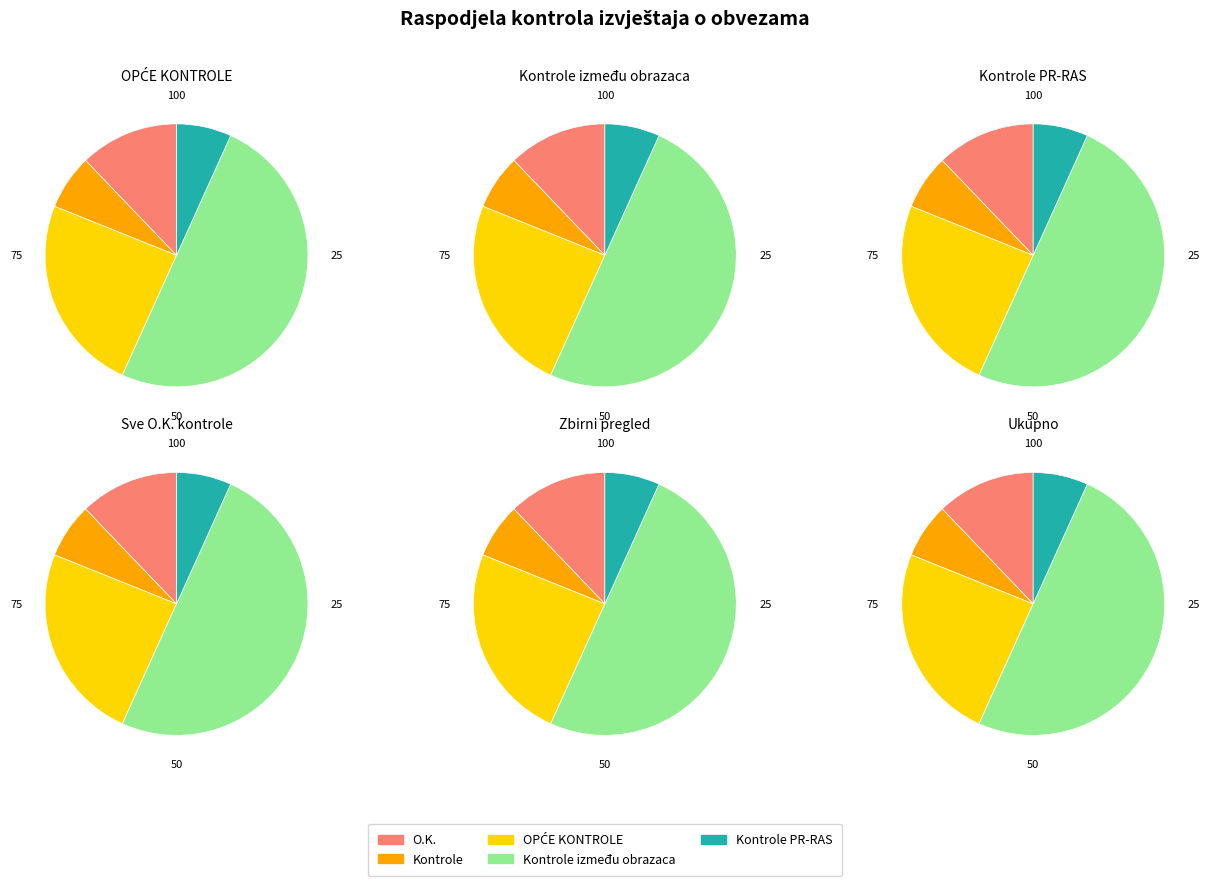

How many slices are in this pie chart?

5